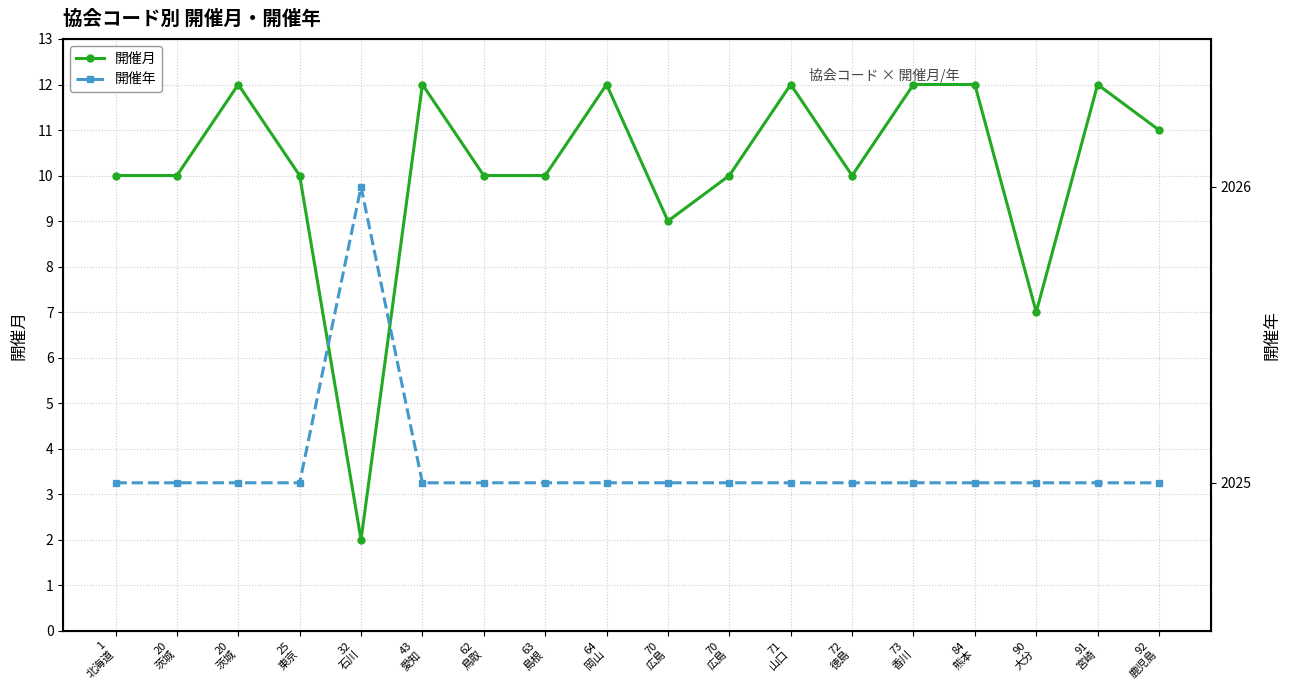

True or false: 開催月 has a value of 6 at 71
山口.

False